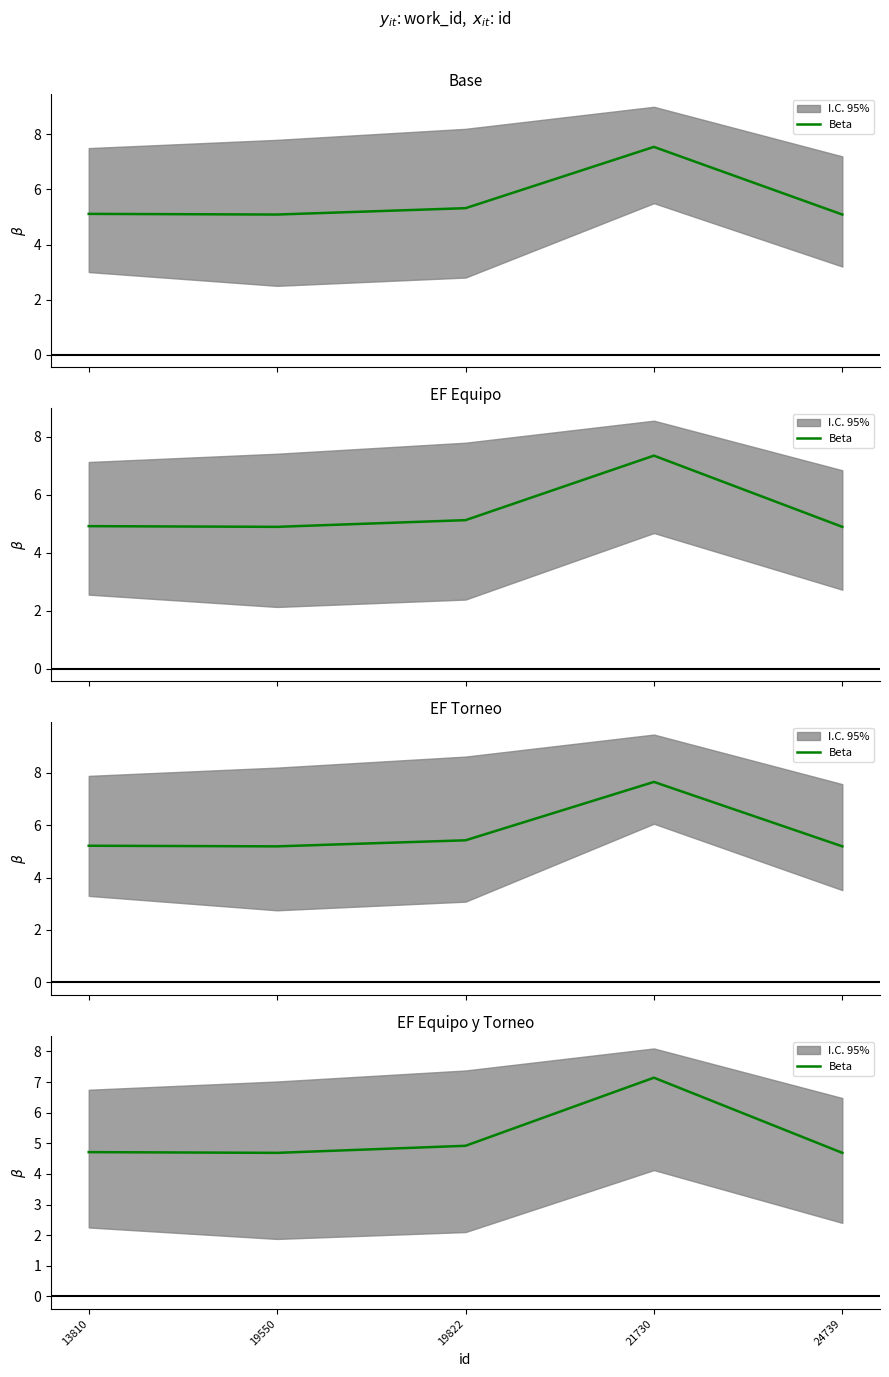

At which label is the value closest to 5?

19822